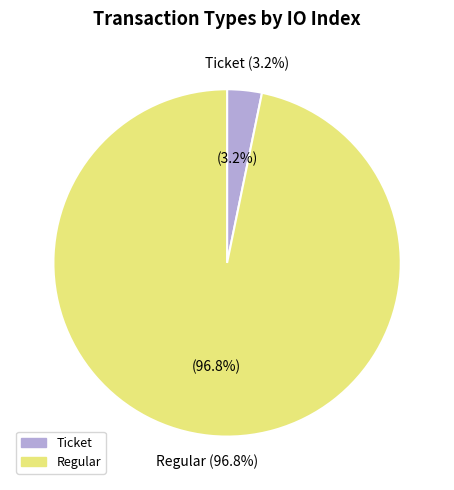

Does Ticket (io_index=0) represent more than half of the total?

No